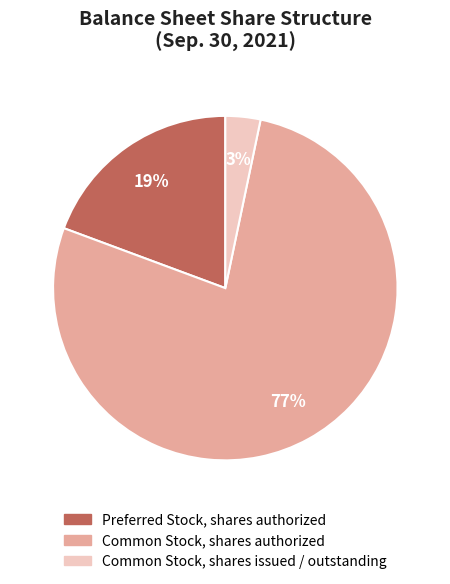

Is there any slice that represents more than half of the pie?

Yes